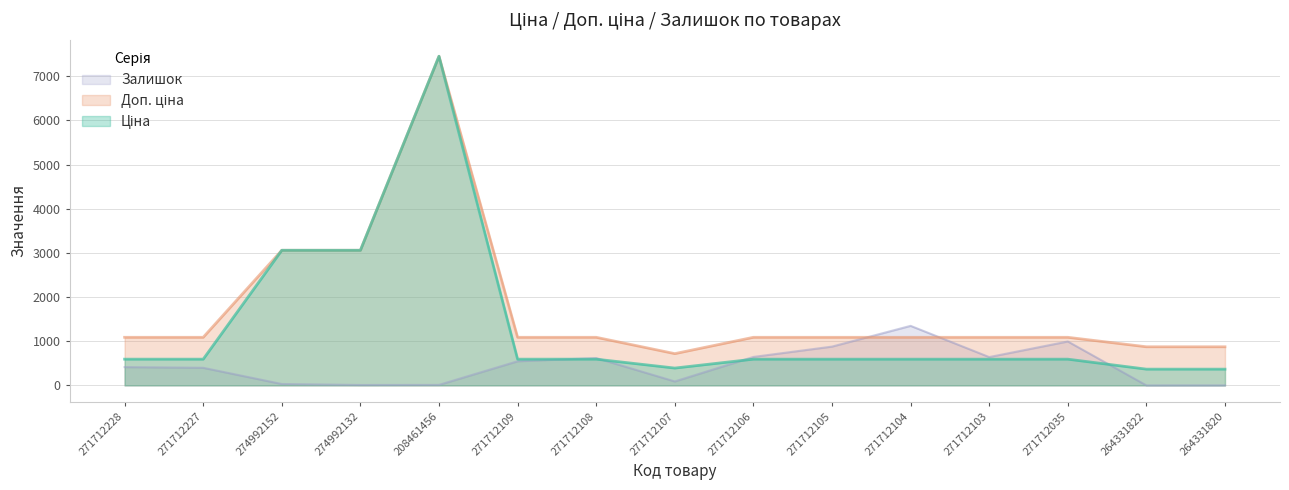

At which category does Доп. ціна reach its first local valley?

271712107